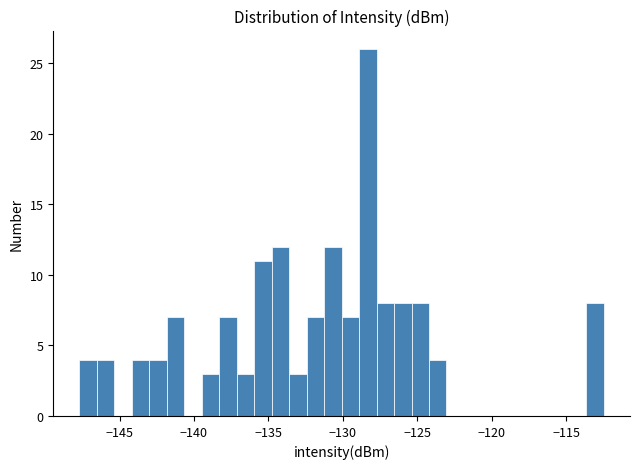

Read against the x-axis, roughly where is the centre of the tallest bar?

-128.5